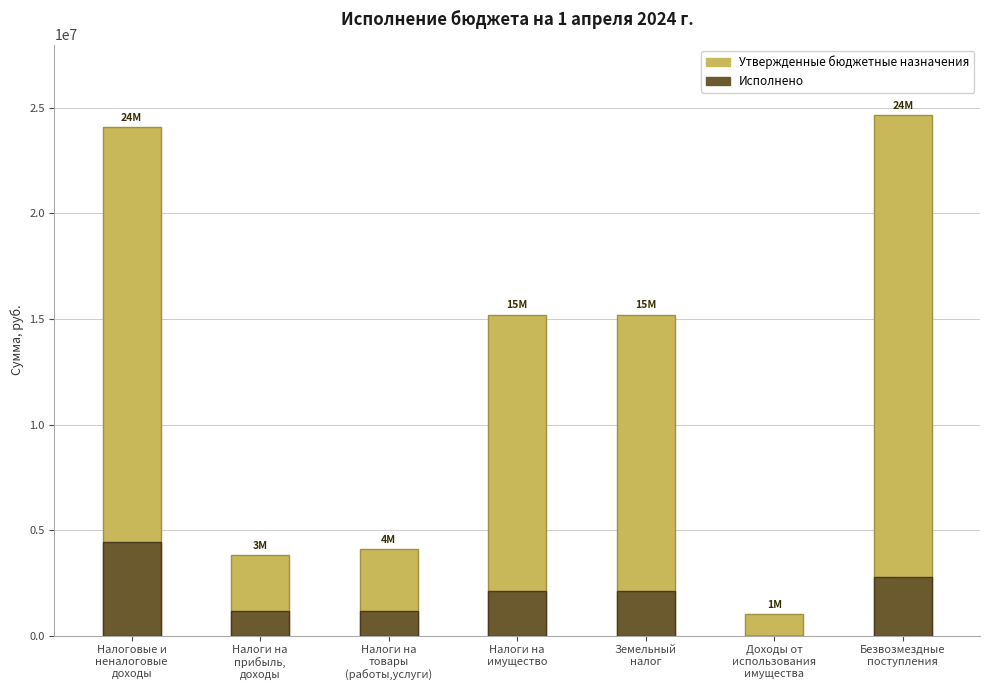

Reading left to right, extract all data points from this chart.

Утвержденные бюджетные назначения: Налоговые и
неналоговые
доходы=24103760.0	Налоги на
прибыль,
доходы=3800000.0	Налоги на
товары
(работы,услуги)=4100750.0	Налоги на
имущество=15203010.0	Земельный
налог=15203010.0	Доходы от
использования
имущества=1000000.0	Безвозмездные
поступления=24650293.0
Исполнено: Налоговые и
неналоговые
доходы=4419636.8	Налоги на
прибыль,
доходы=1145916.0	Налоги на
товары
(работы,услуги)=1149187.0	Налоги на
имущество=2124533.8	Земельный
налог=2124533.8	Доходы от
использования
имущества=0.0	Безвозмездные
поступления=2795601.6